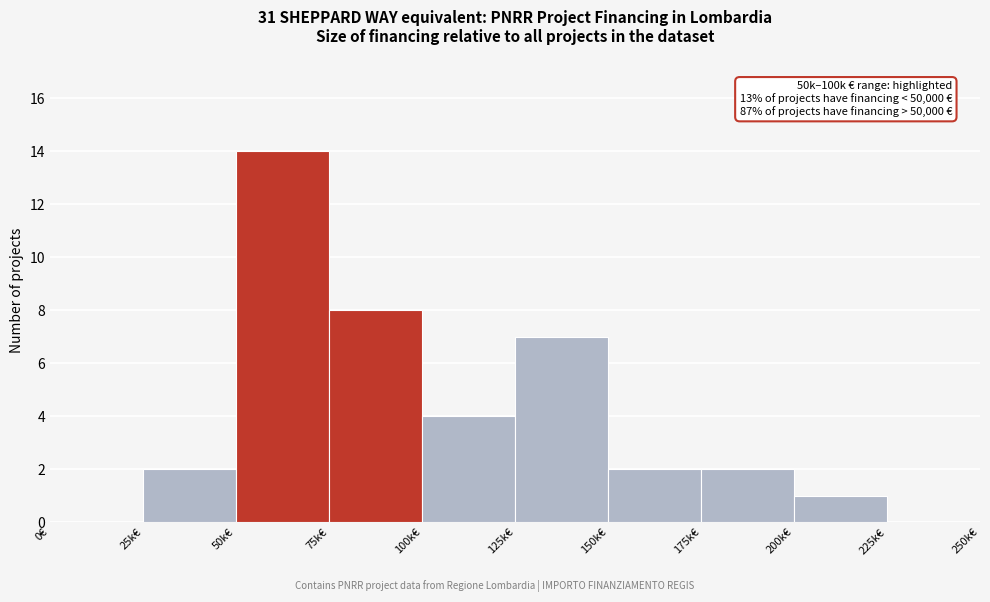

Reading left to right, list all the values displayed in this chart.

0€=0	25k€=2	50k€=14	75k€=8	100k€=4	125k€=7	150k€=2	175k€=2	200k€=1	225k€=0